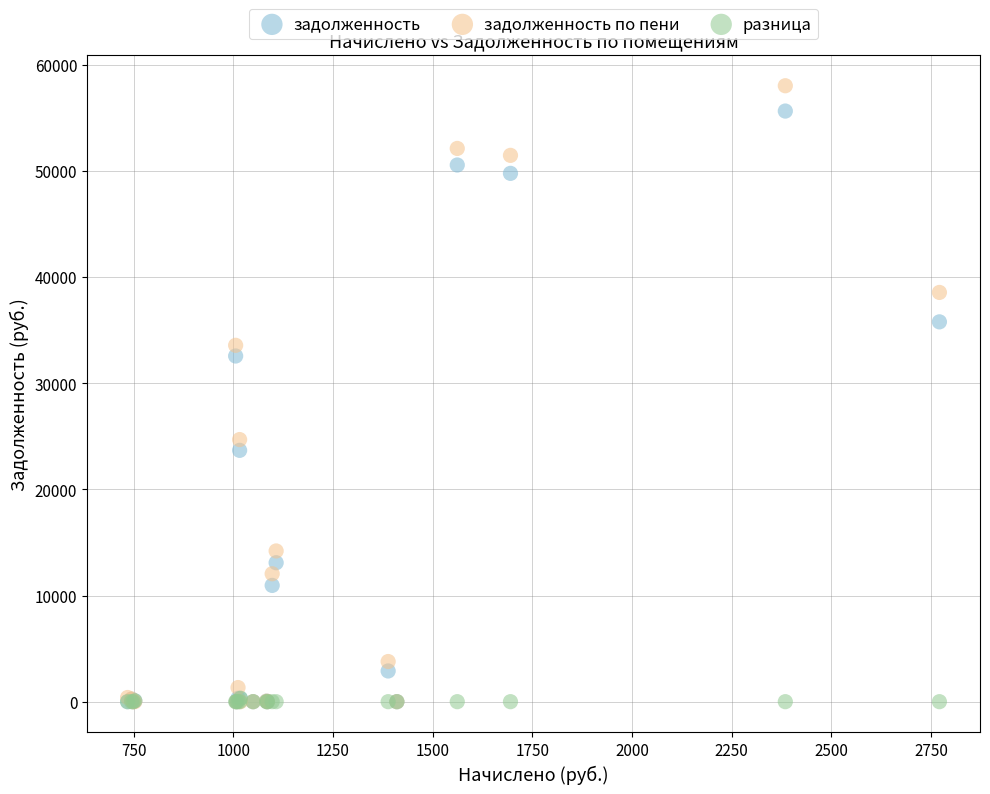

Which series has the widest spread of Y values?

задолженность по пени